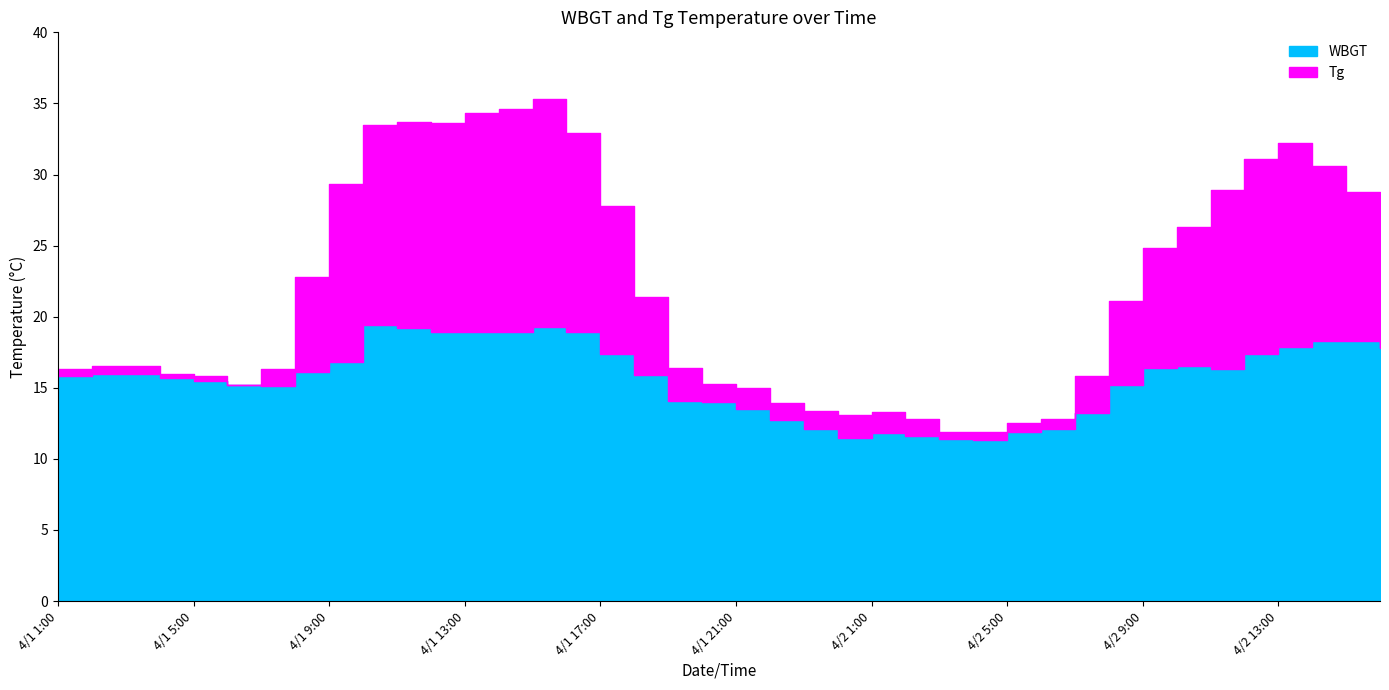

What is the highest value of the WBGT series?

19.4